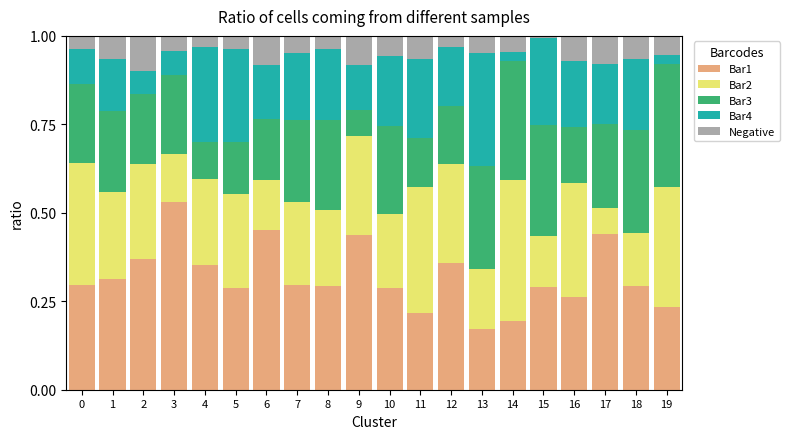

What is the total value across all series at 19?

1.0